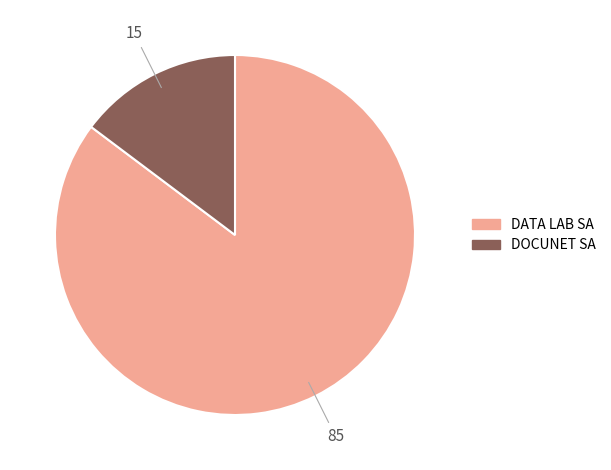

Is DATA LAB SA the majority of the pie?

Yes